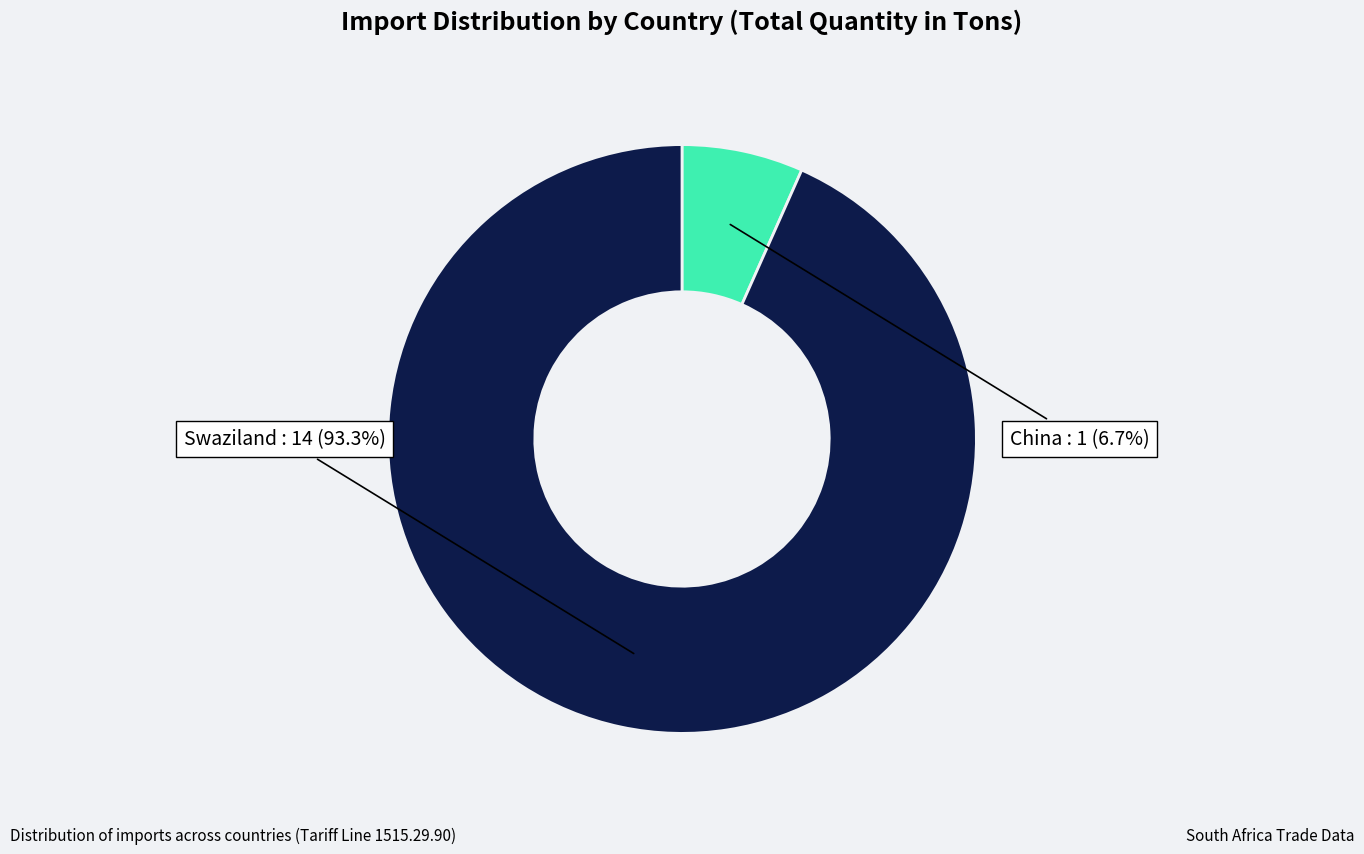

Which has a higher value, China : 1 or Swaziland : 14?

Swaziland : 14